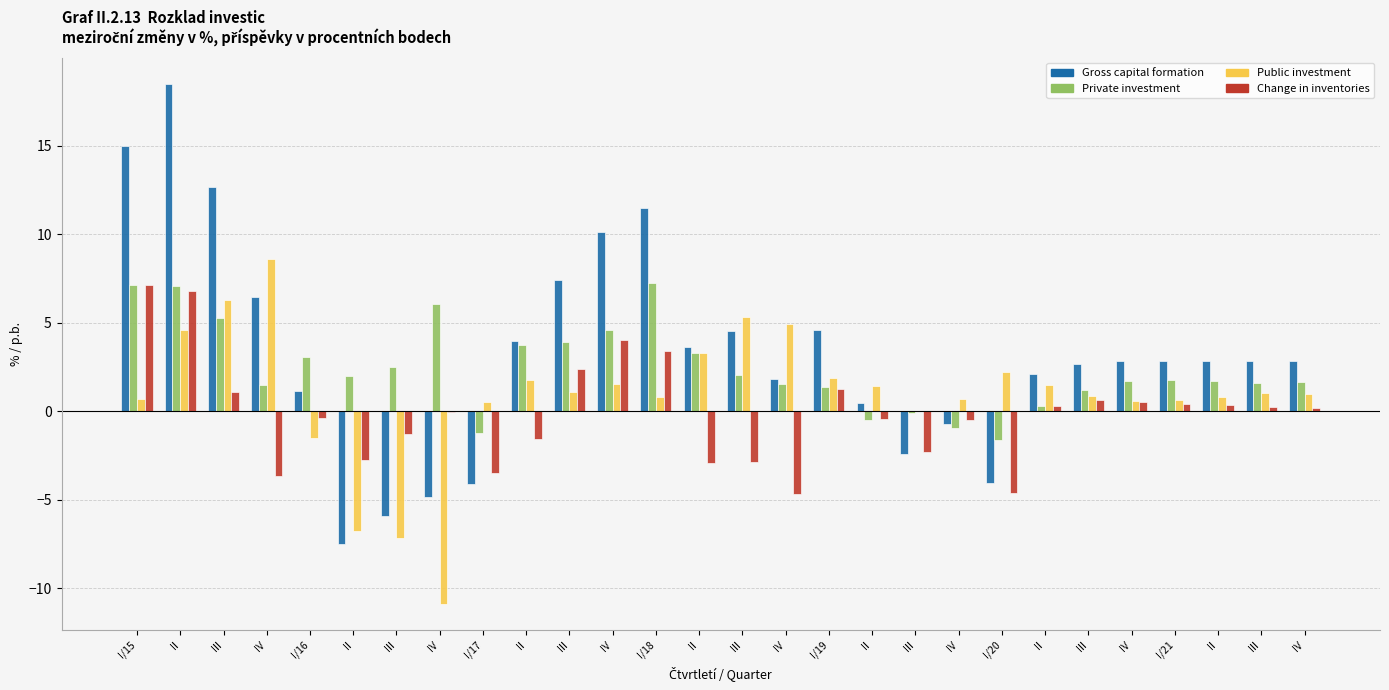

What is the label of the 5th bar from the right?

IV